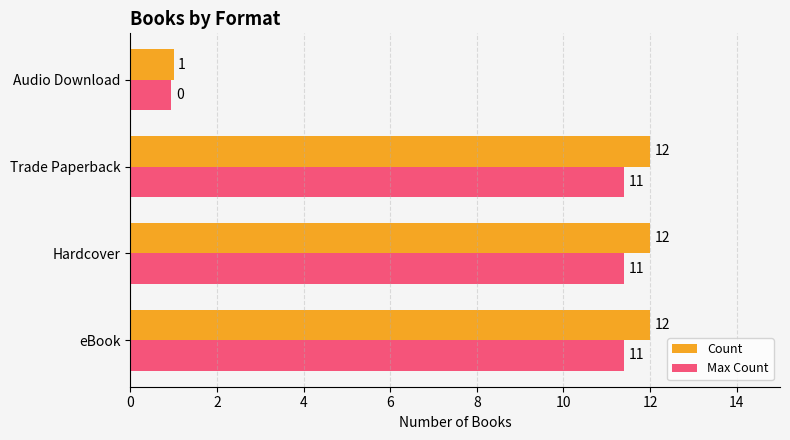

At which label does Count reach its minimum?

Audio Download